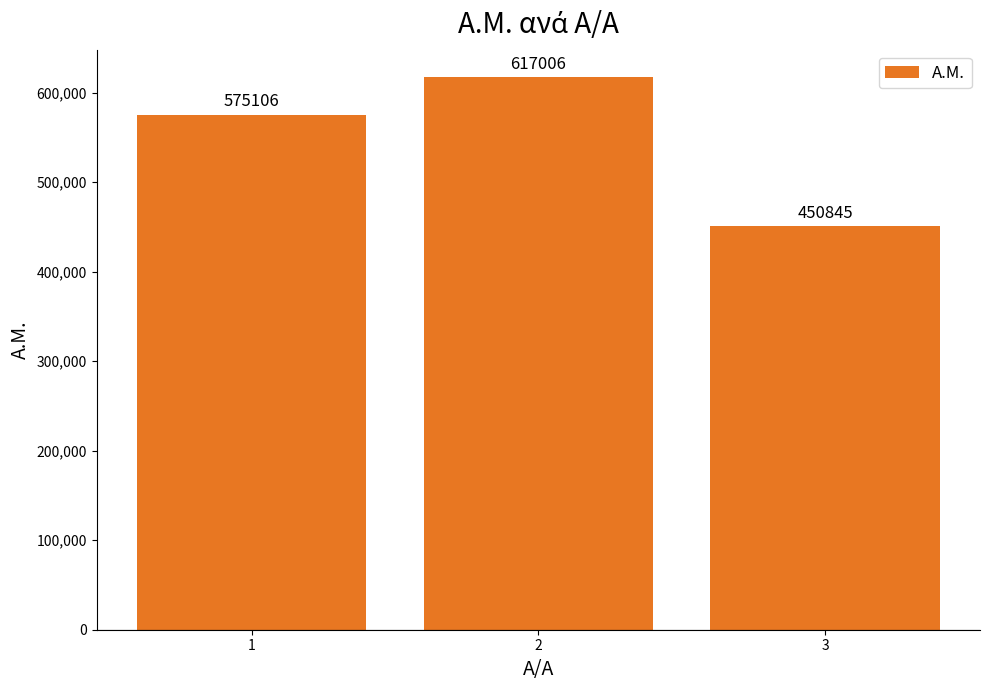

Rank the categories by value from lowest to highest.

3, 1, 2